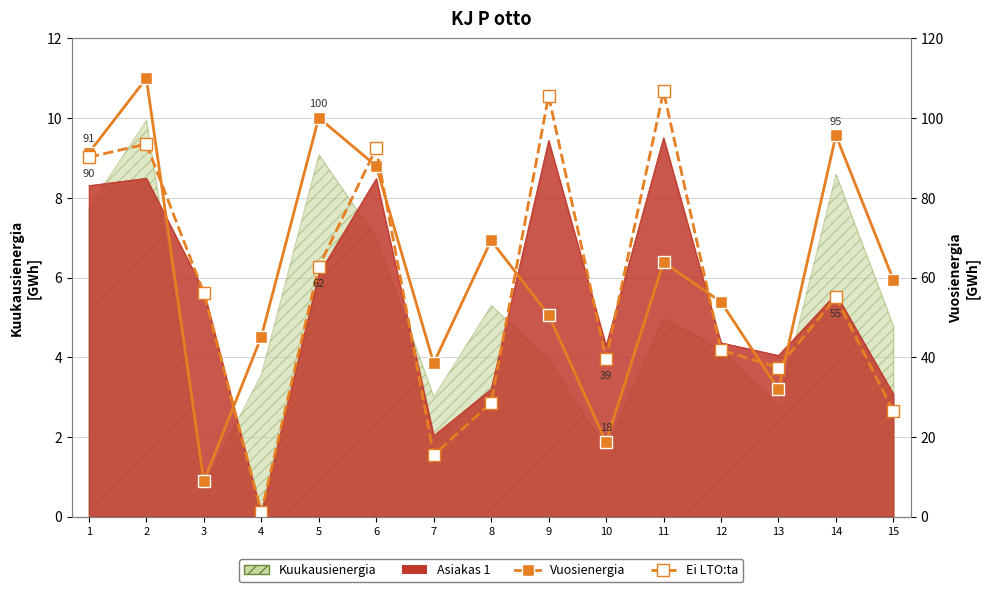

What is the value of the Vuosienergia point at the 10th from the left?

18.7